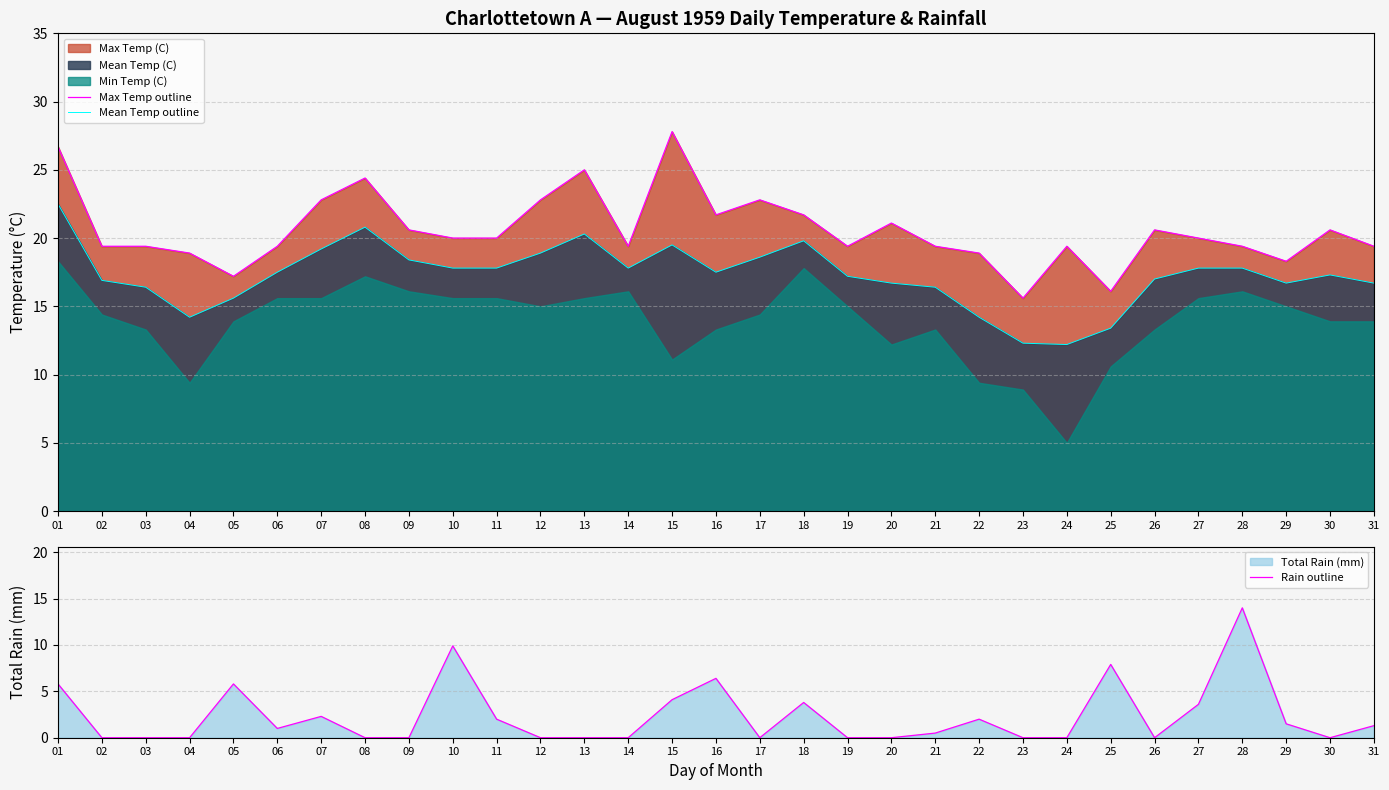

At which category is the sum across all series the highest?

01